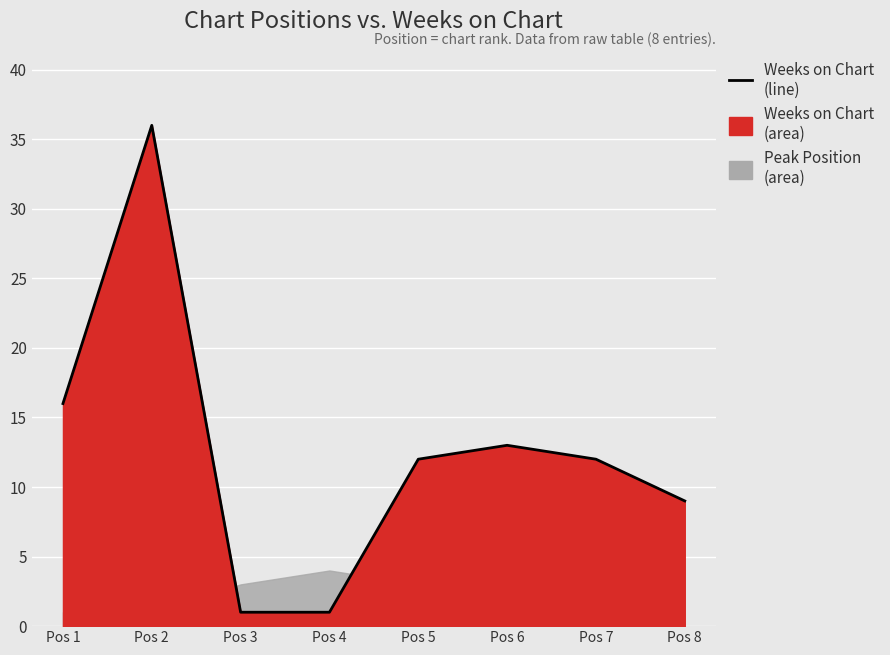

What is the ratio of the value at Pos 5 to the value at Pos 6?

0.9